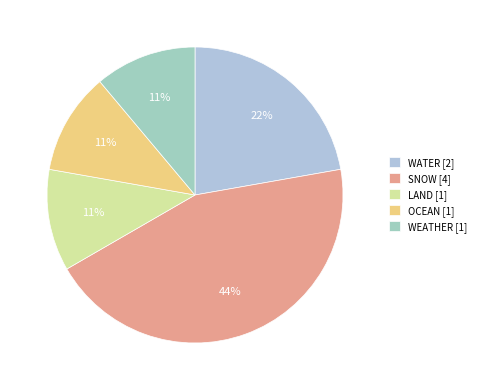

How many slices are in this pie chart?

5